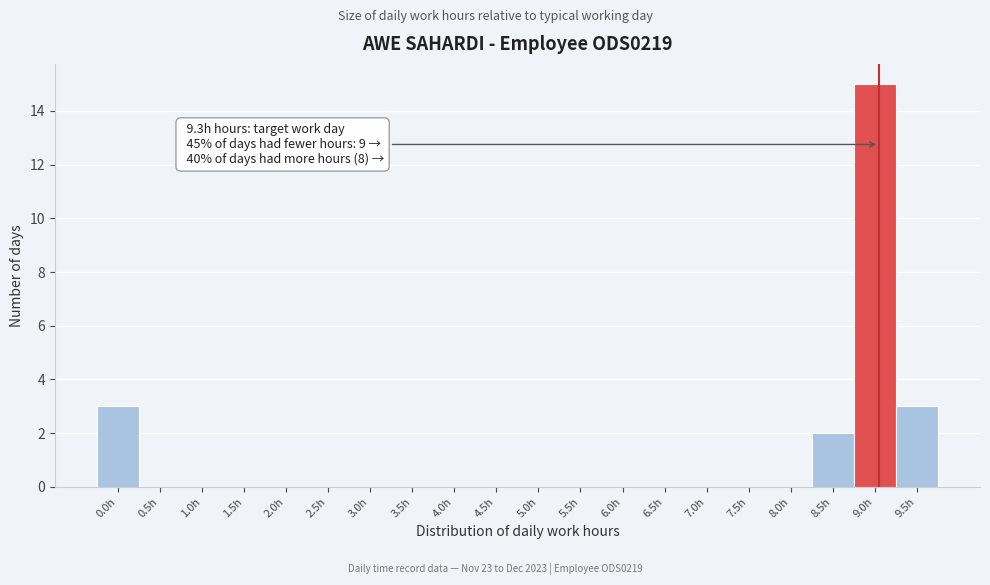

Reading right to left, list all the values displayed in this chart.

9.5h=3	9.0h=15	8.5h=2	8.0h=0	7.5h=0	7.0h=0	6.5h=0	6.0h=0	5.5h=0	5.0h=0	4.5h=0	4.0h=0	3.5h=0	3.0h=0	2.5h=0	2.0h=0	1.5h=0	1.0h=0	0.5h=0	0.0h=3